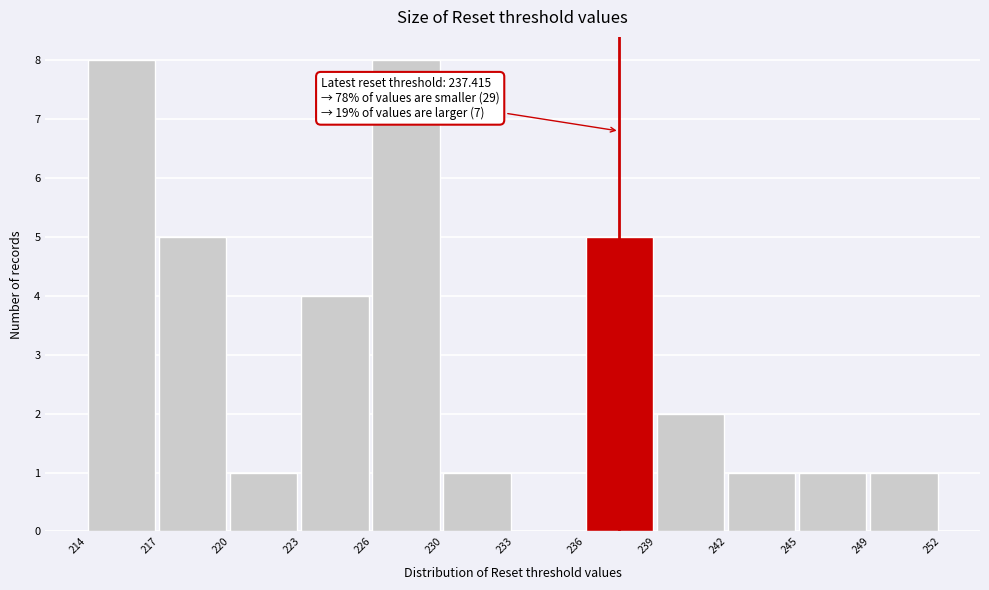

Reading left to right, transcribe all the data shown in this chart.

214=8	217=5	220=1	223=4	226=8	230=1	233=0	236=5	239=2	242=1	245=1	249=1